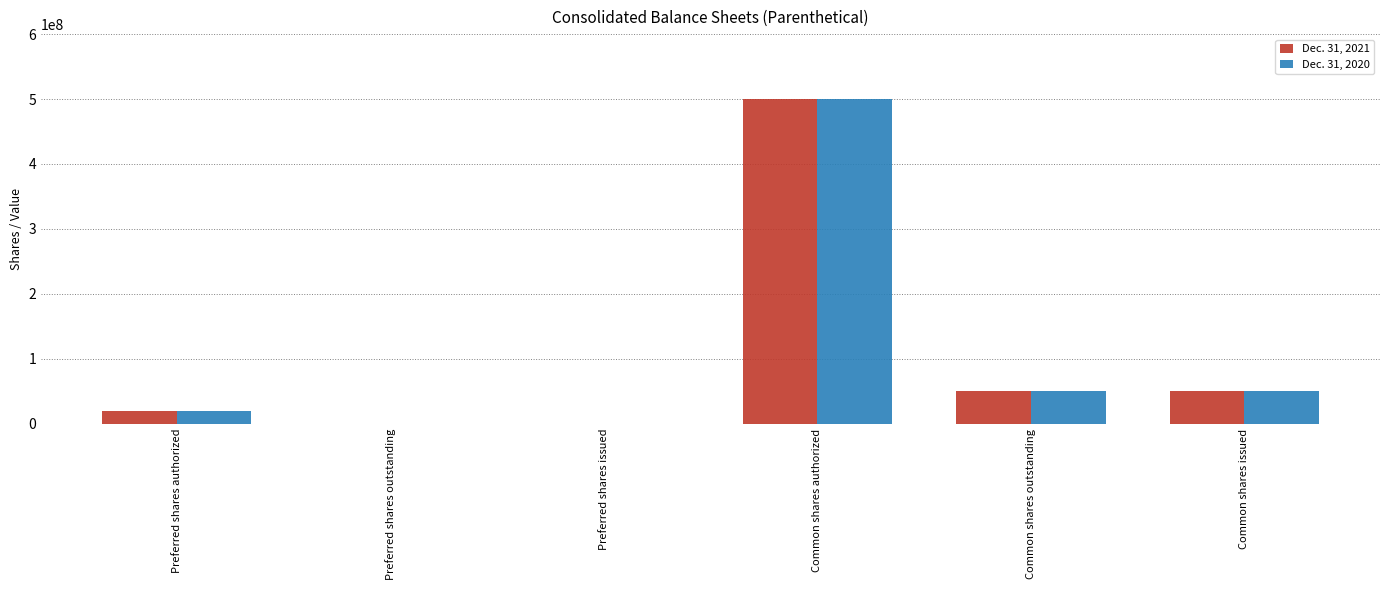

At which category is the sum across all series the highest?

Common shares authorized